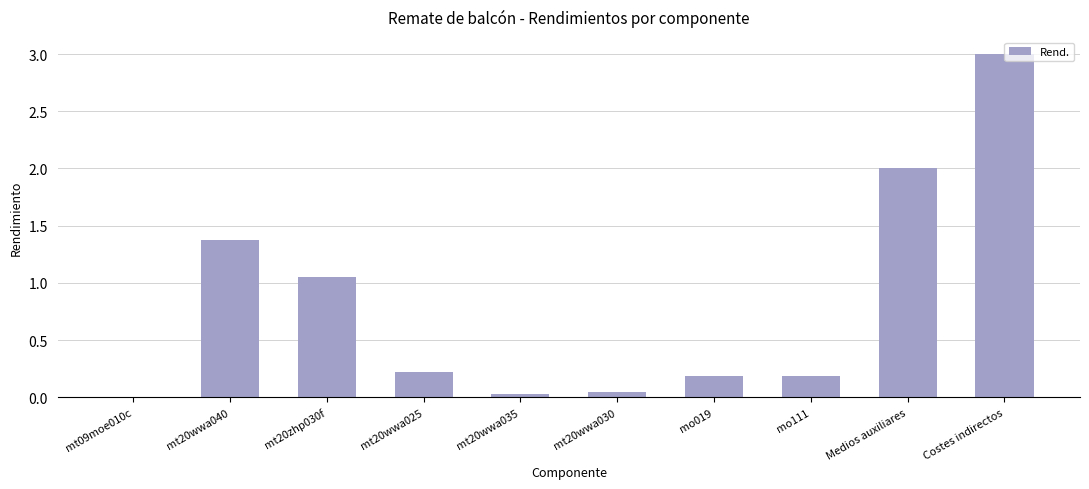

Which label corresponds to the largest value in the chart?

Costes indirectos